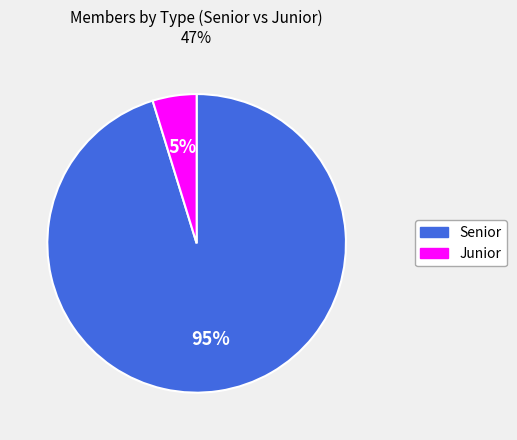

Rank the categories by value from highest to lowest.

Senior, Junior